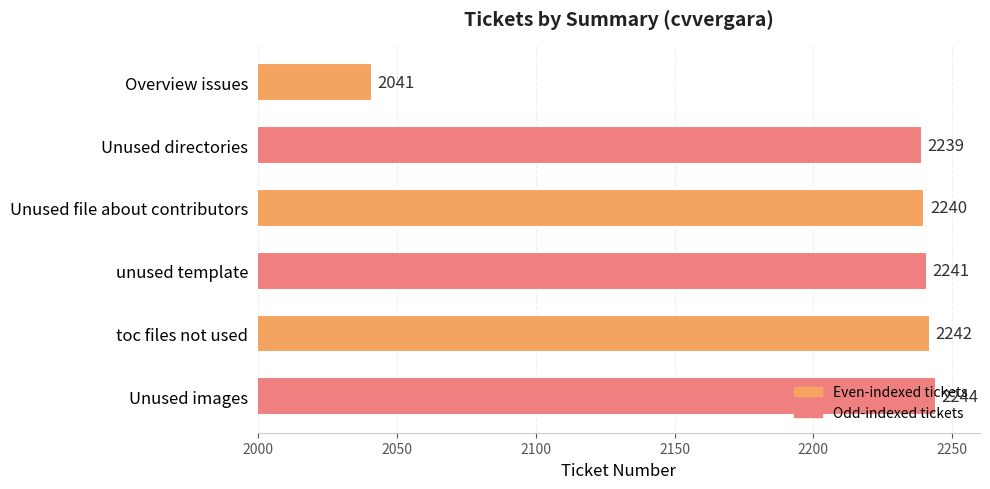

How many series are shown in this chart?

1